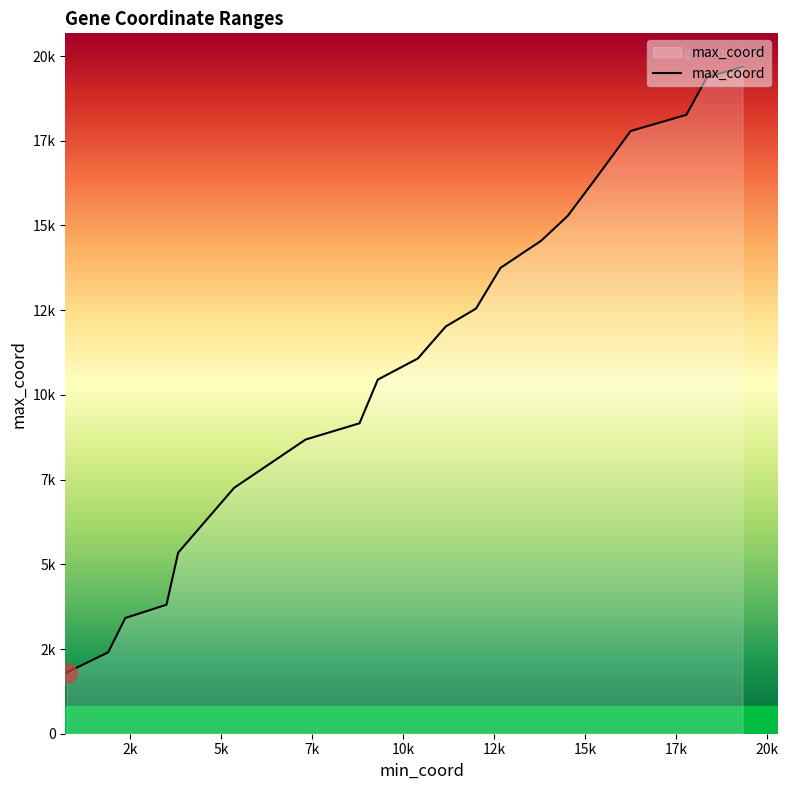

Does the chart have visible grid lines?

No